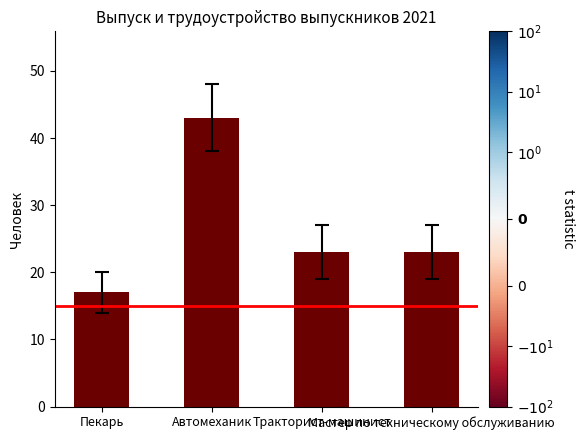

What is the value of the 4th bar from the left?

23